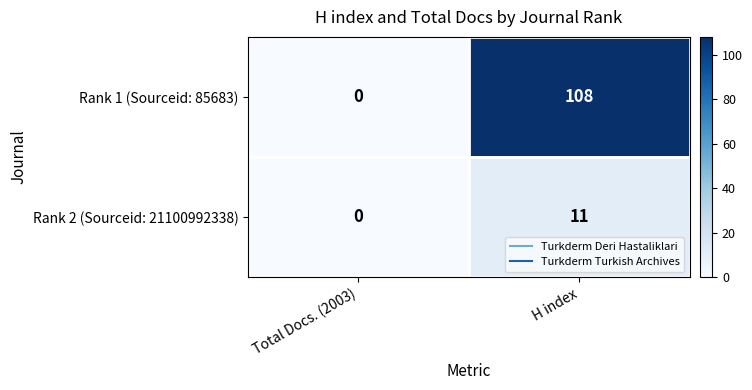

What is the average value of the Rank 2 (Sourceid: 21100992338) series?

6